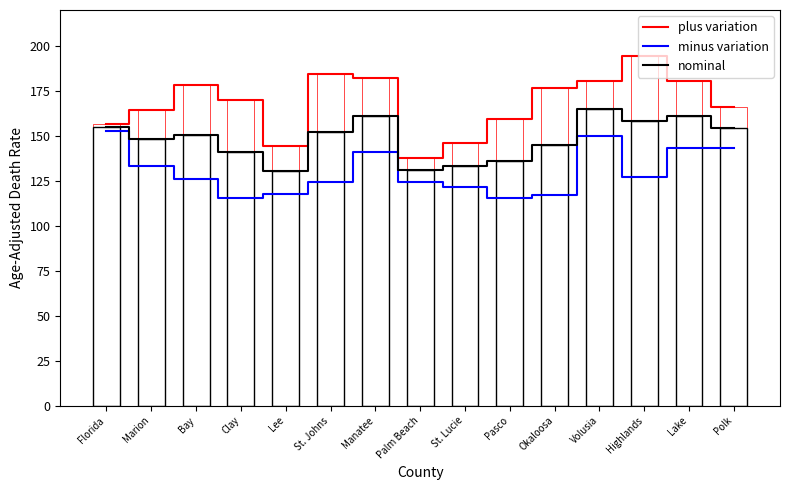

Rank the categories by plus variation value from lowest to highest.

Palm Beach, Lee, St. Lucie, Florida, Pasco, Marion, Polk, Clay, Okaloosa, Bay, Lake, Volusia, Manatee, St. Johns, Highlands